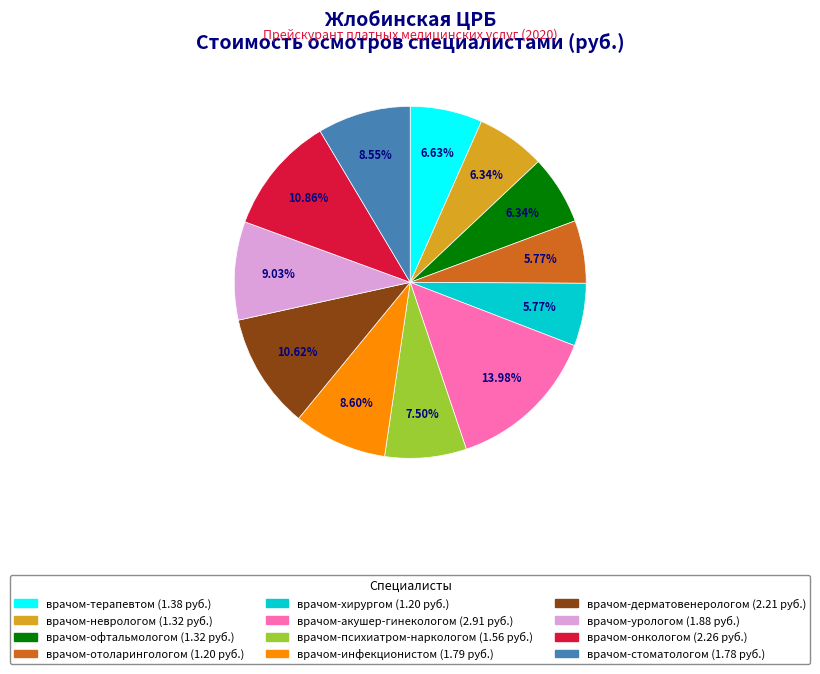

To the nearest percent, what is the difference between the врачом-хирургом and врачом-инфекционистом slice percentages?

3%